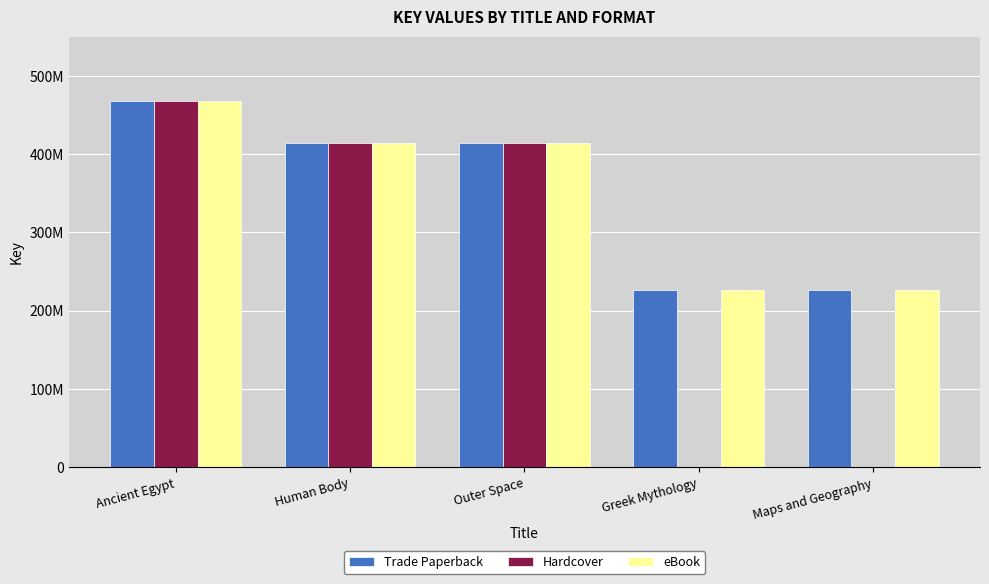

Does the chart contain stacked bars?

No